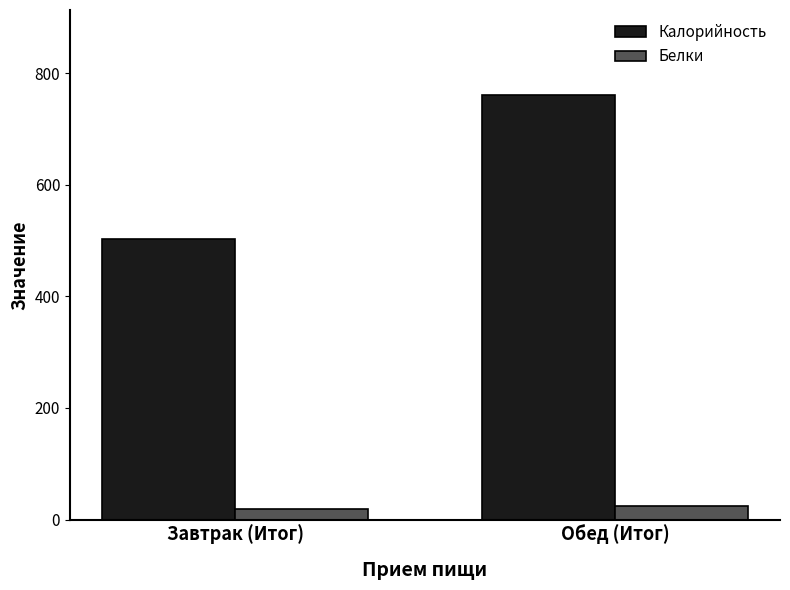

At how many categories does at least one series exceed 613?

1